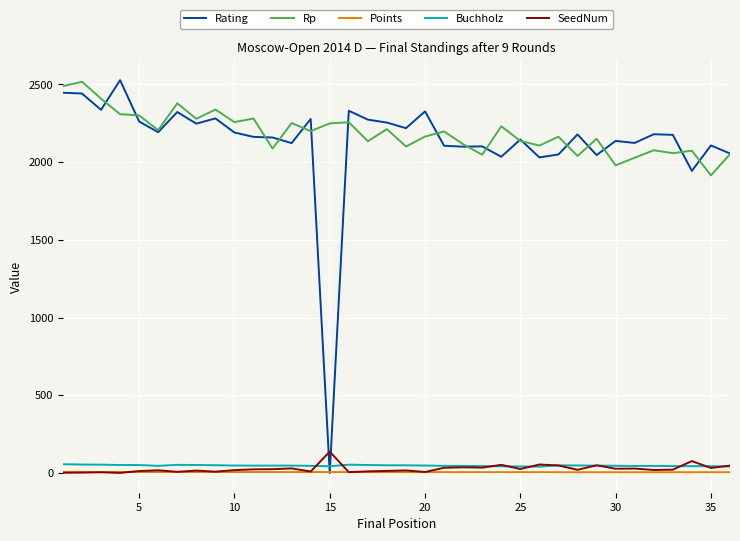

True or false: Points and Buchholz intersect in this chart.

False